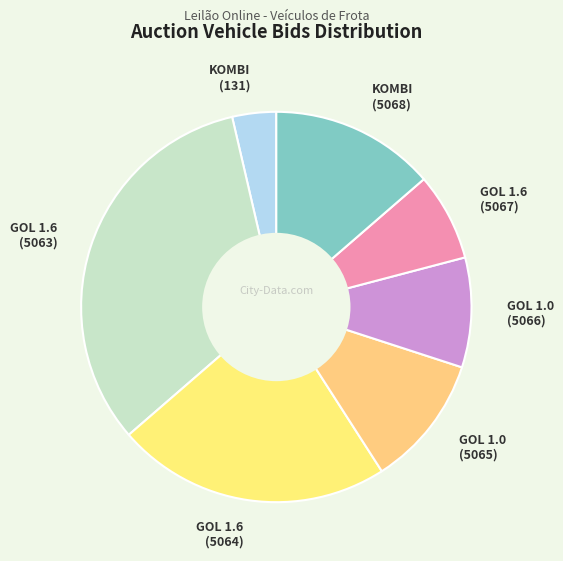

Is it true that GOL 1.0 (5065) is 3% of the pie?

False